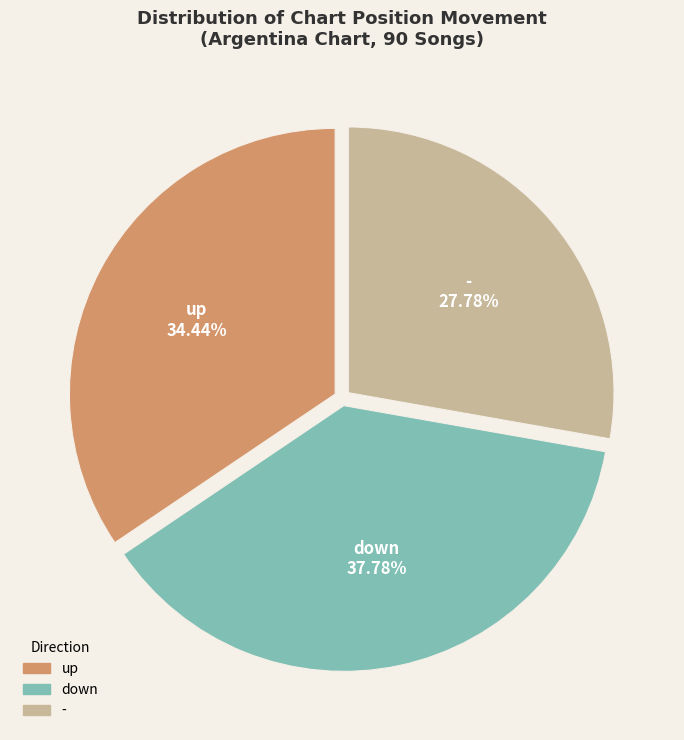

What is the total percentage of up and down?

72.2%